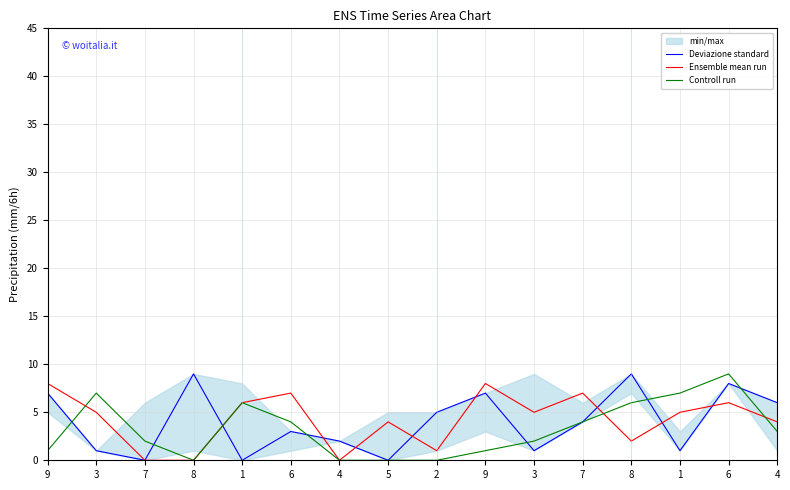

Where do Ensemble mean run and Deviazione standard first cross each other?

8 and 1